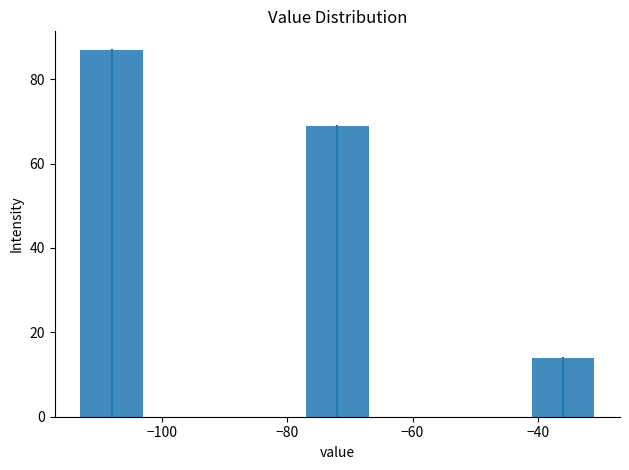

Reading left to right, what are all the values shown in this chart?

−100=87	−80=69	−40=14